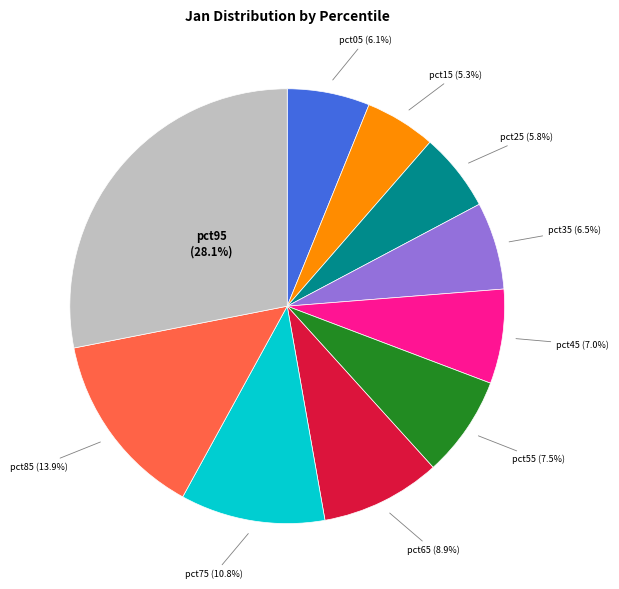

How many slices are in this pie chart?

10